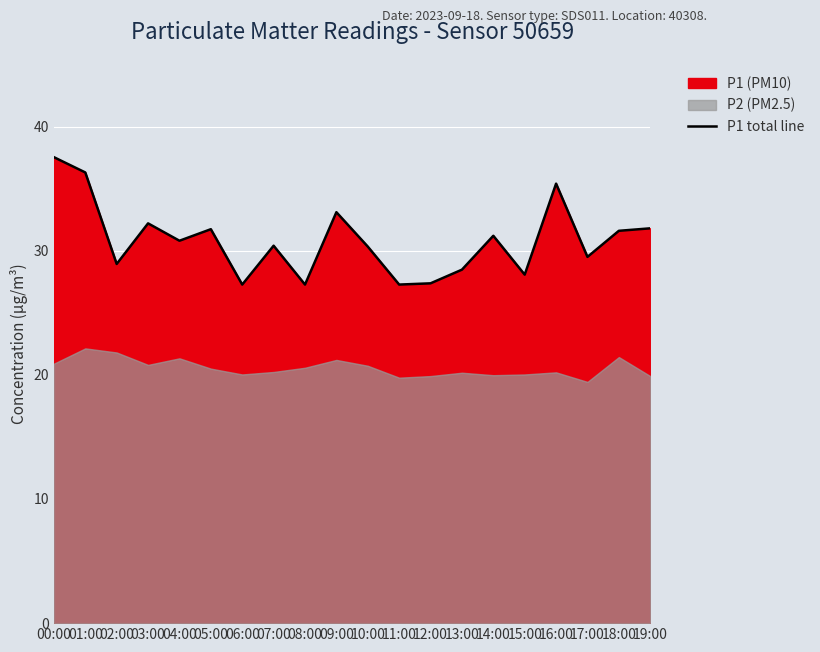

At which label does the data first exceed 30?

00:00